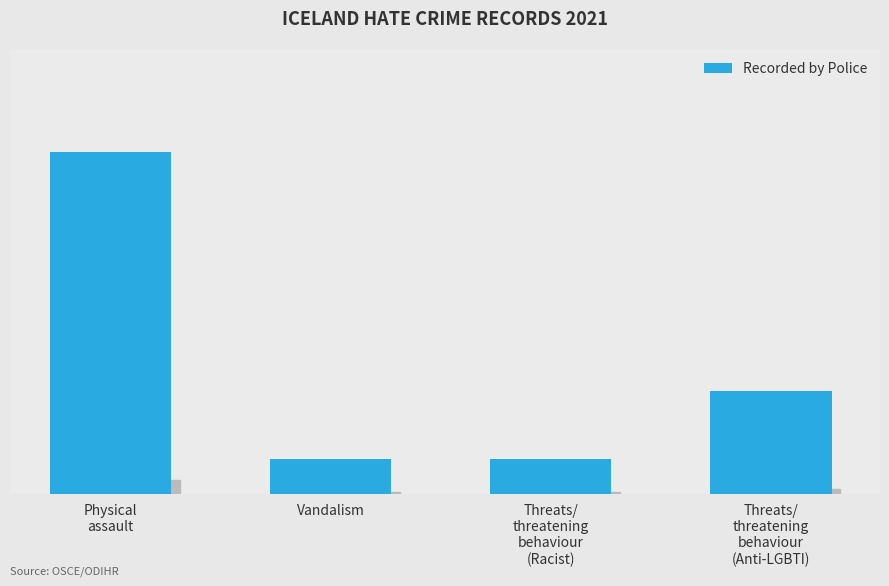

At which label is the value closest to 5?

Threats/
threatening
behaviour
(Anti-LGBTI)